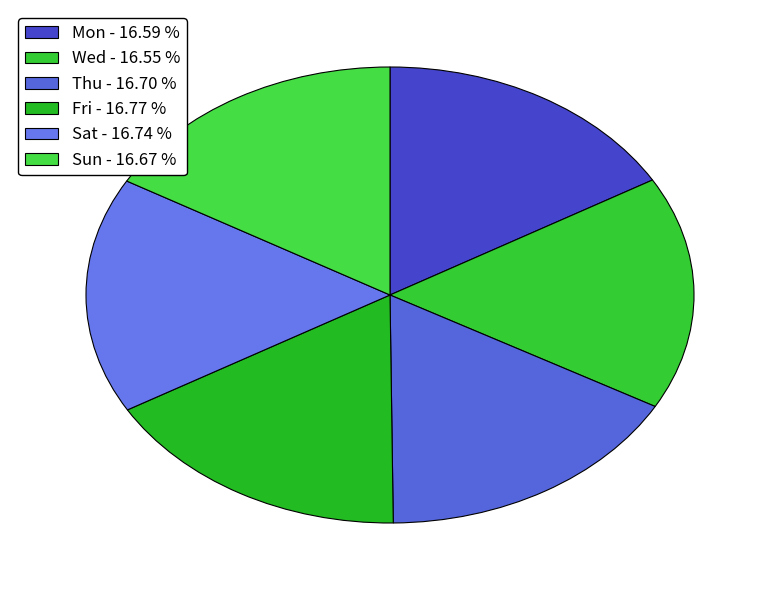

To the nearest percent, what portion does Sat represent?

17%